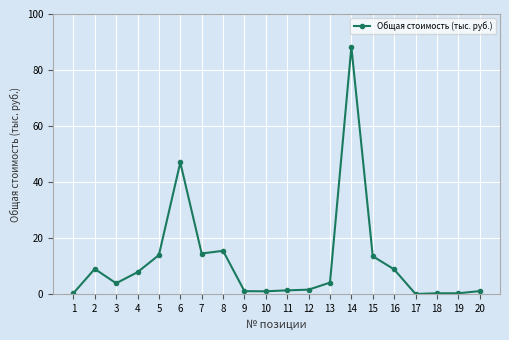

What is the minimum value shown in the chart?

0.1